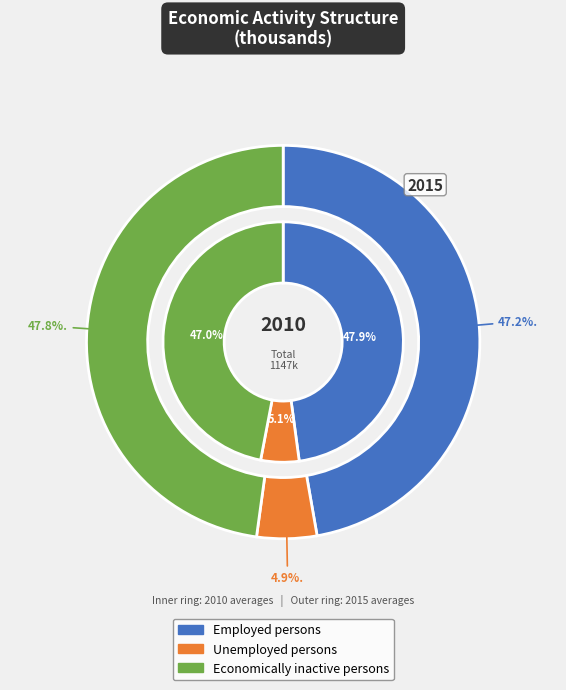

How many segments does this pie chart have?

3